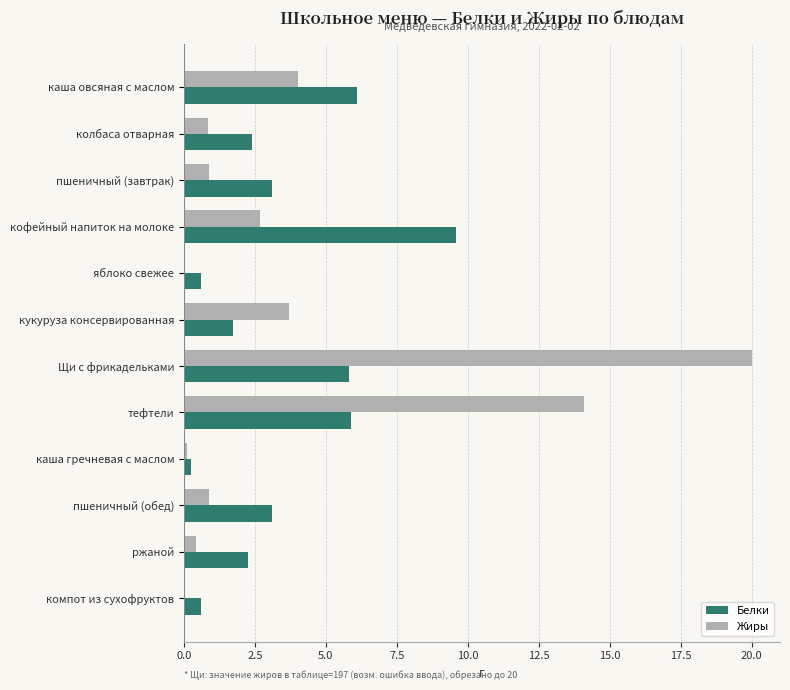

What is the approximate value of Белки at компот из сухофруктов?

0.6